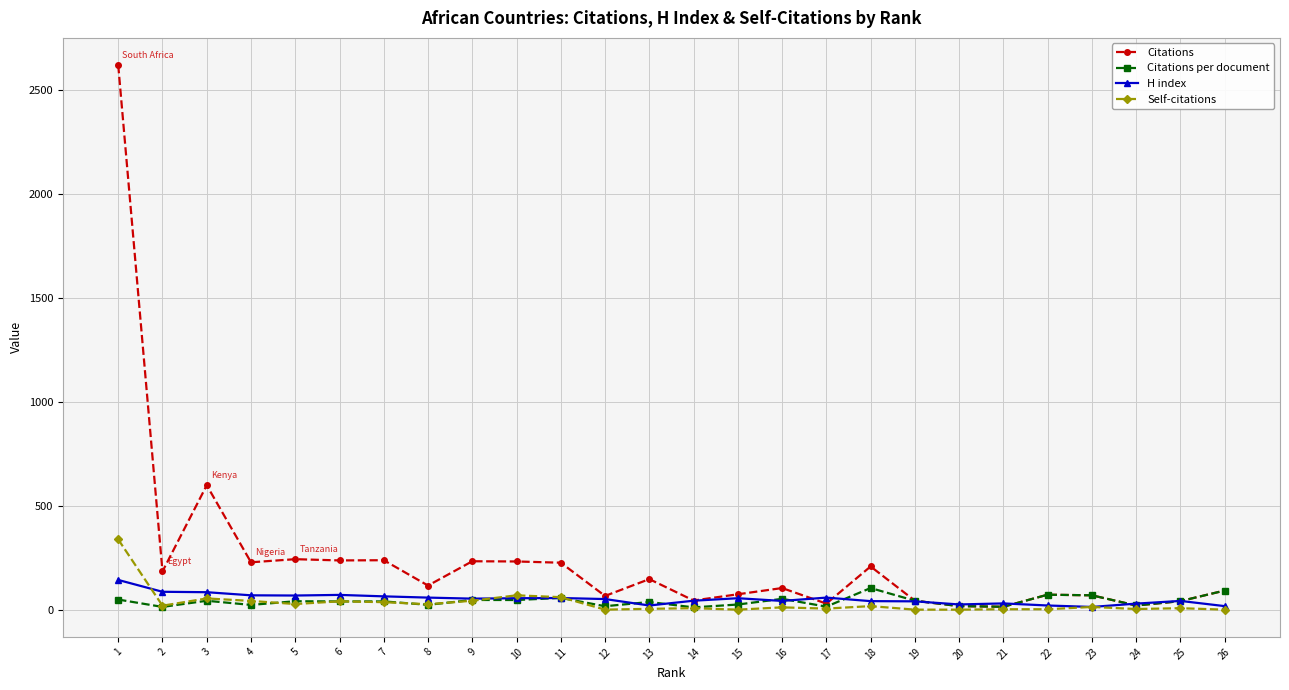

What is the highest value of the Self-citations series?

338.0